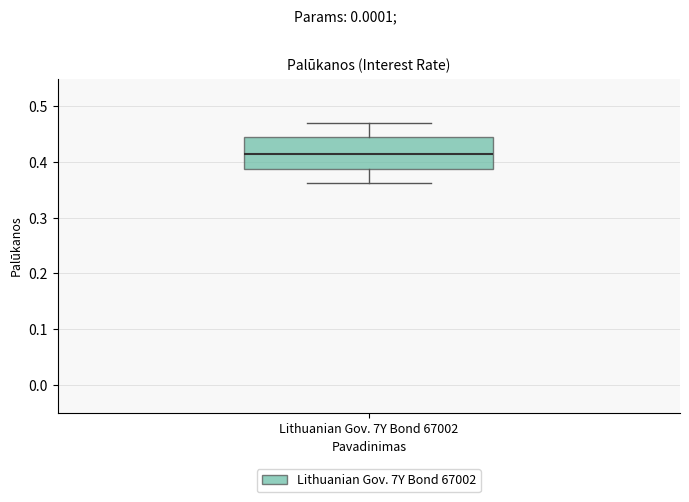

Where does the lower whisker of the box for Lithuanian Gov. 7Y Bond 67002 end on the y-axis? The values are not printed on the chart, so give them approximately, as read against the axis.

0.36